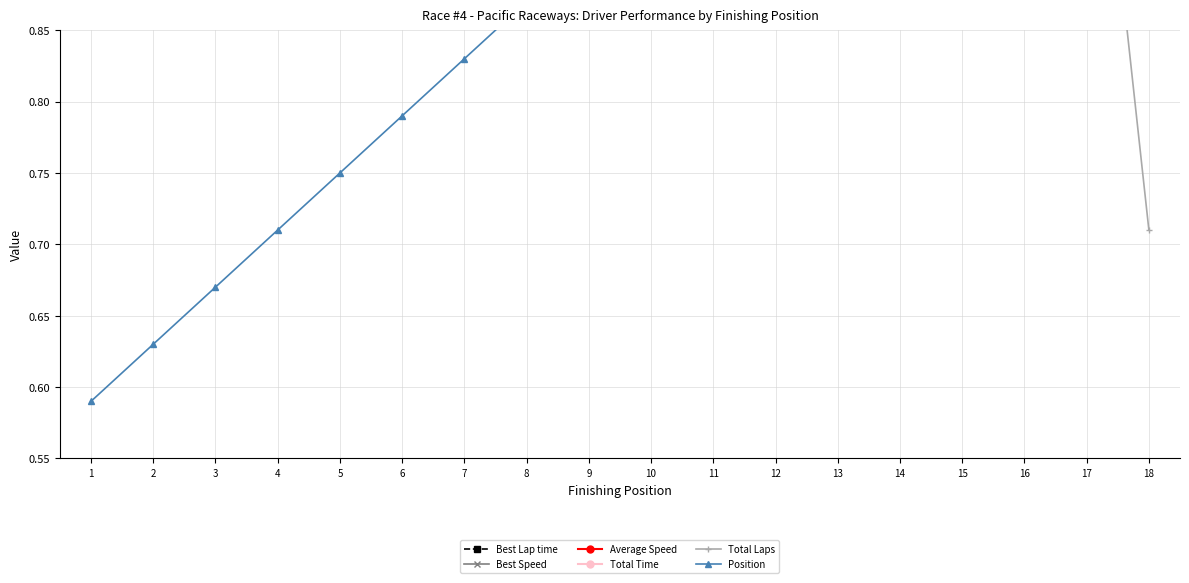

Reading left to right, list all the values displayed in this chart.

Best Lap time: 1.3	1.3	1.3	1.3	1.3	1.3	1.4	1.4	1.4	1.4	1.4	1.4	1.4	1.4	1.4	1.4	1.5	1.3
Best Speed: 1.2	1.2	1.2	1.2	1.2	1.2	1.2	1.2	1.2	1.2	1.2	1.2	1.2	1.2	1.1	1.2	1.1	1.2
Average Speed: 1.1	1.1	1.1	1.1	1.1	1.1	1.1	1.1	1.1	1.1	1.1	1.0	1.0	1.0	1.0	1.0	1.0	0.9
Total Time: 1.3	1.3	1.3	1.4	1.4	1.4	1.4	1.4	1.4	1.4	1.4	1.4	1.4	1.4	1.3	1.4	1.4	0.9
Total Laps: 1.2	1.2	1.2	1.2	1.2	1.2	1.2	1.2	1.2	1.2	1.2	1.2	1.2	1.2	1.1	1.1	1.1	0.7
Position: 0.6	0.6	0.7	0.7	0.8	0.8	0.8	0.9	0.9	1.0	1.0	1.0	1.1	1.1	1.2	1.2	1.2	1.3